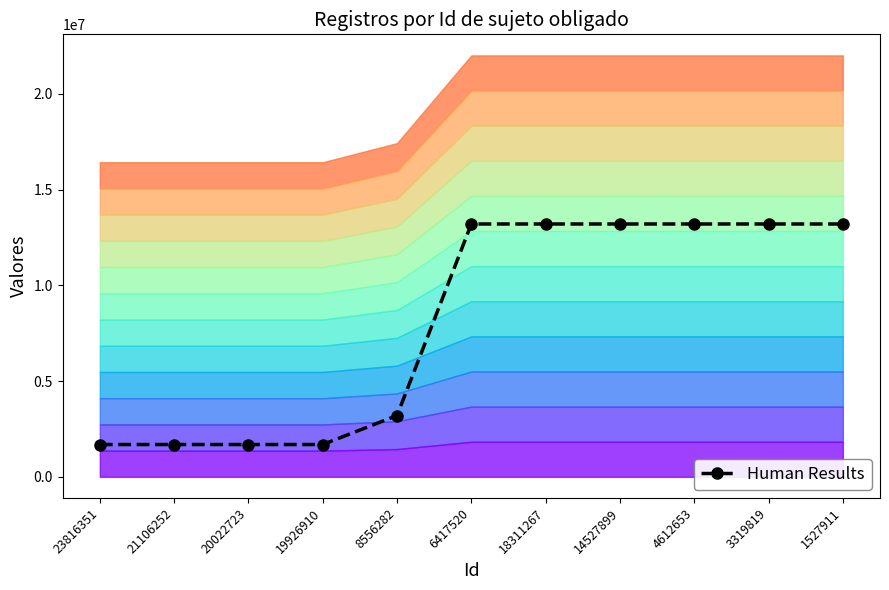

How many lines are shown in the chart?

1